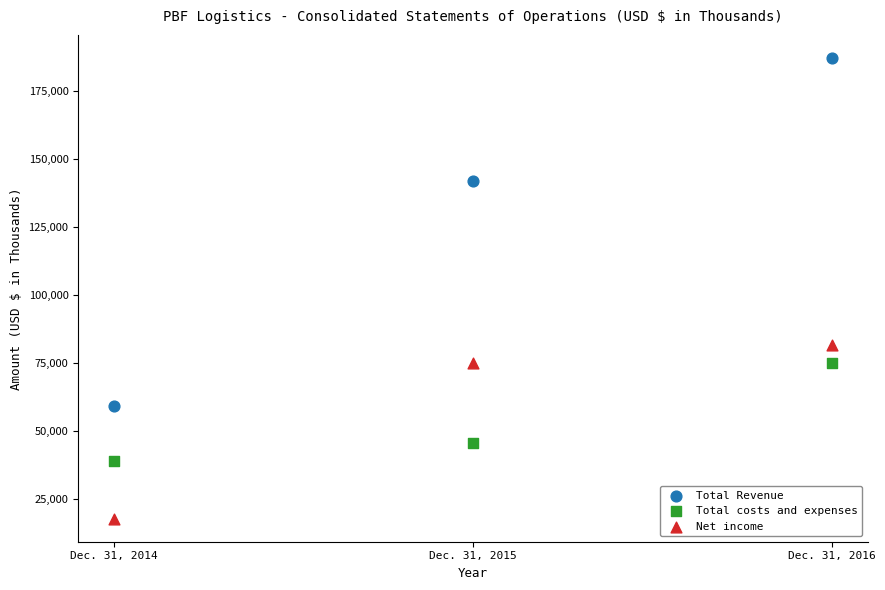

Across all data points, what is the average Y value?

80369